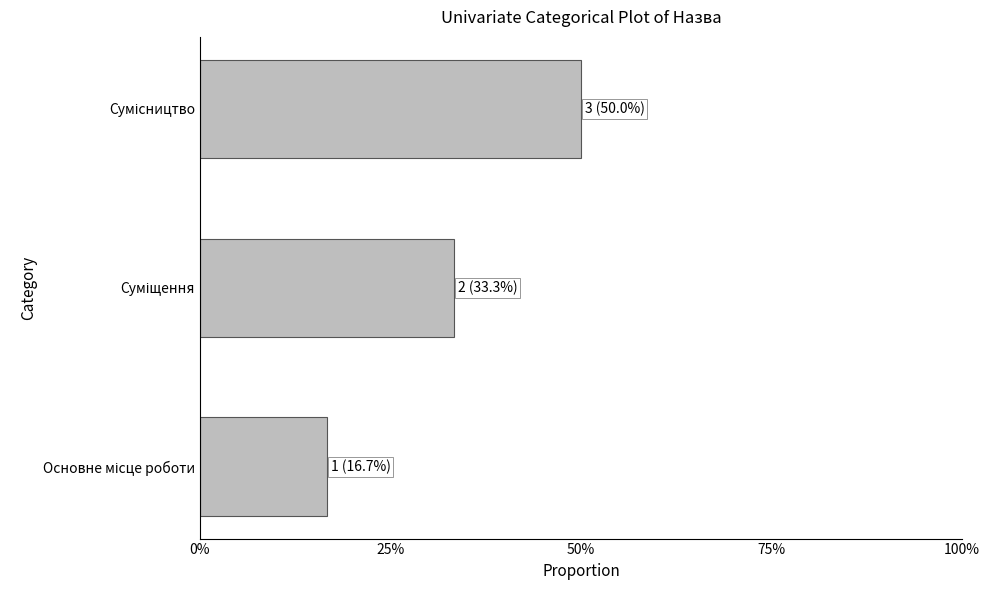

What is the greatest value displayed?

0.5